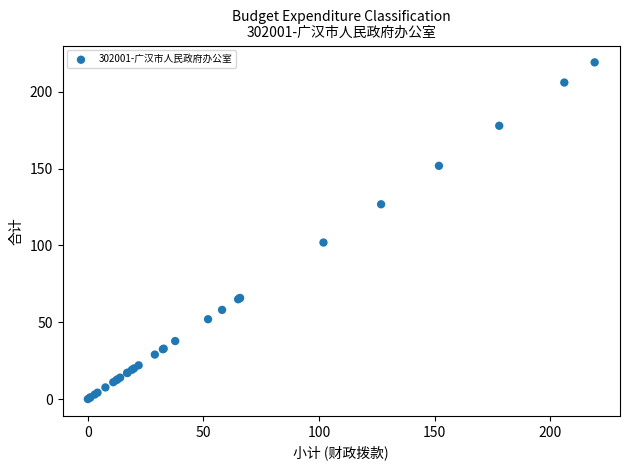

What Y value in the scatter plot is closest to 109?

101.9